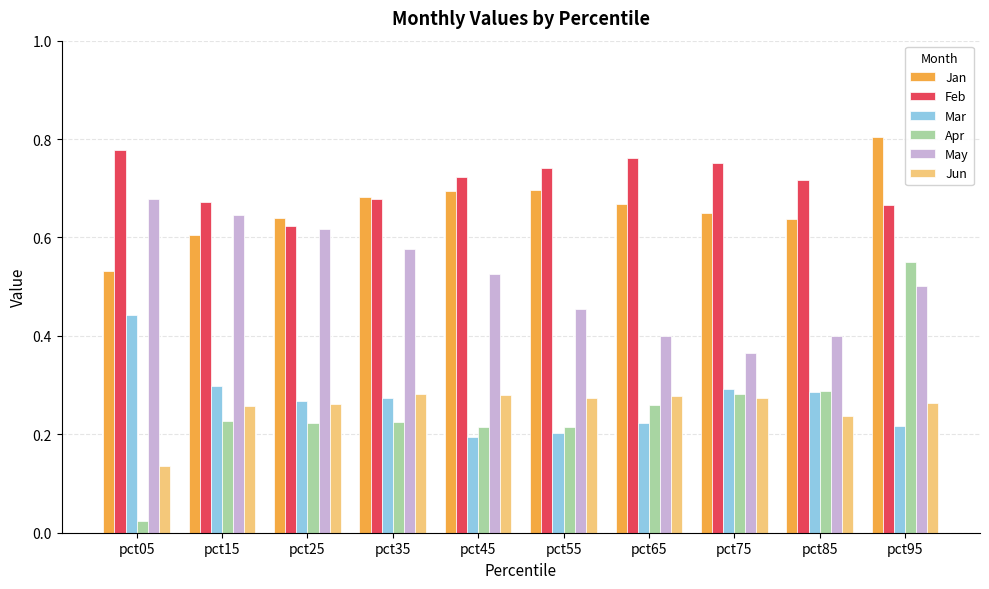

What is the sum of all Jun values?

2.5